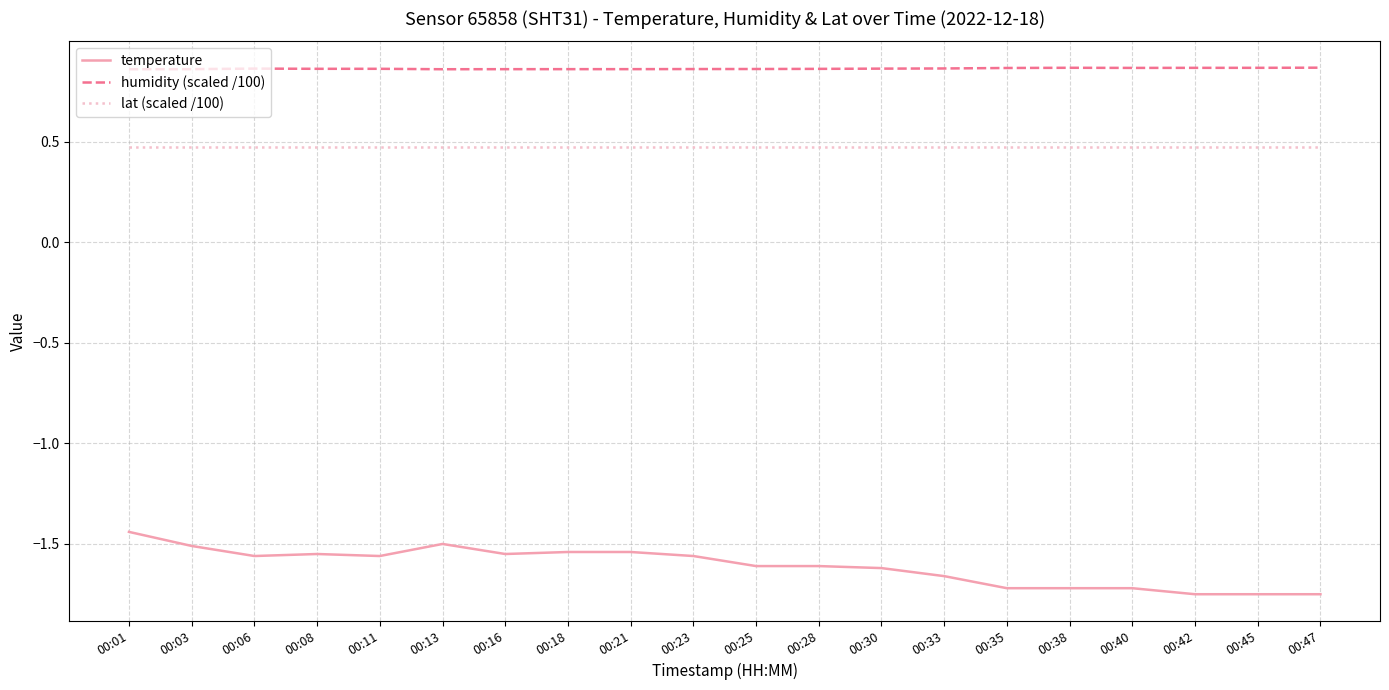

What is the sum of all lat (scaled /100) values?

9.4